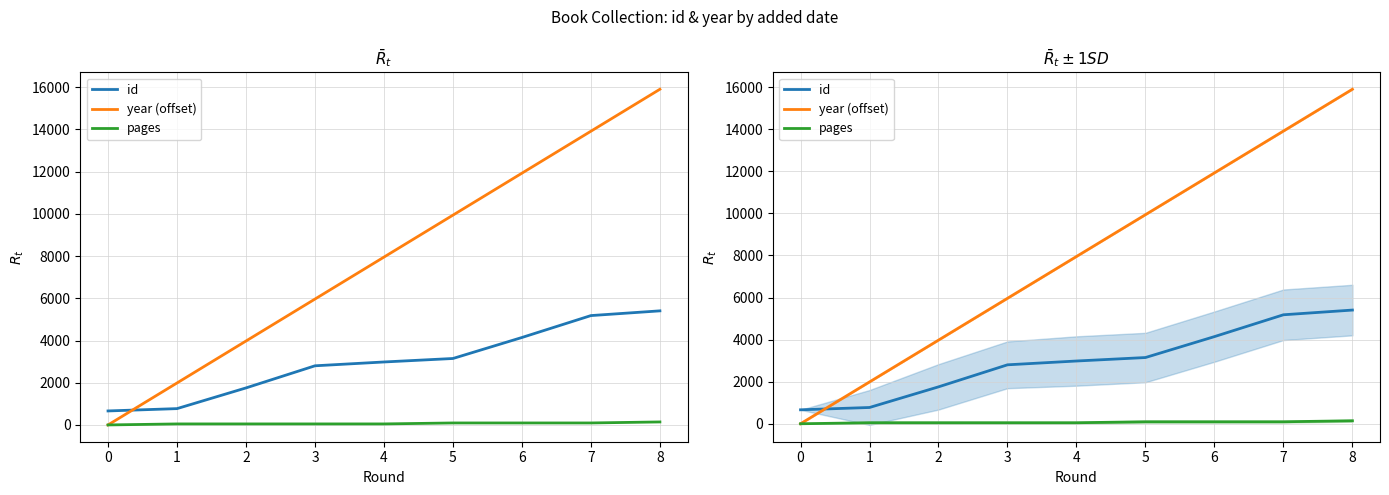

List the series in order of their overall mean, lowest first.

pages, id, year (offset)